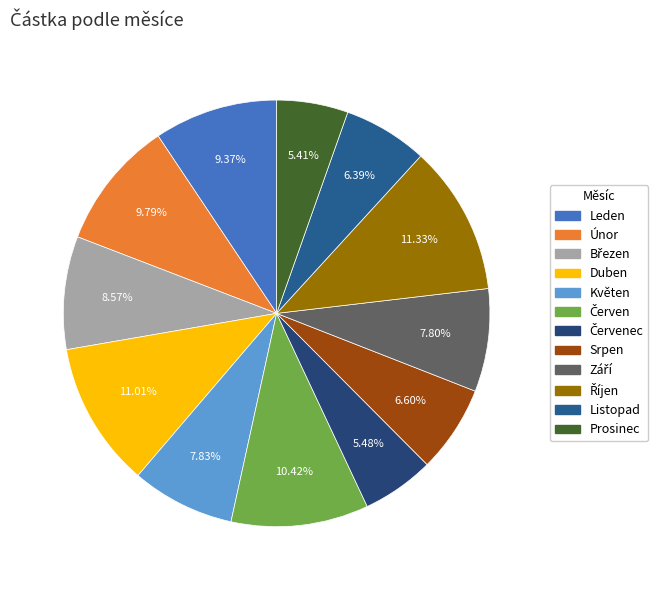

What is the largest slice in the pie chart?

Říjen